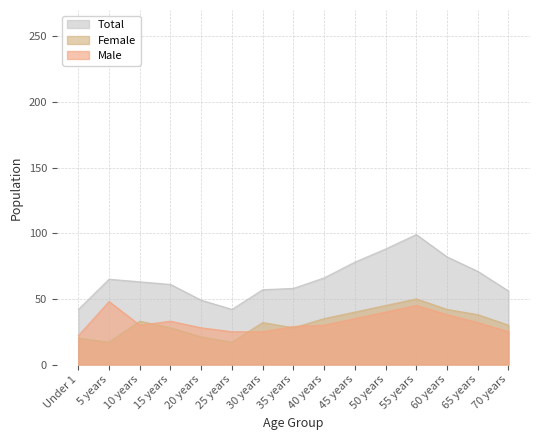

At which category is the sum across all series the highest?

55 years